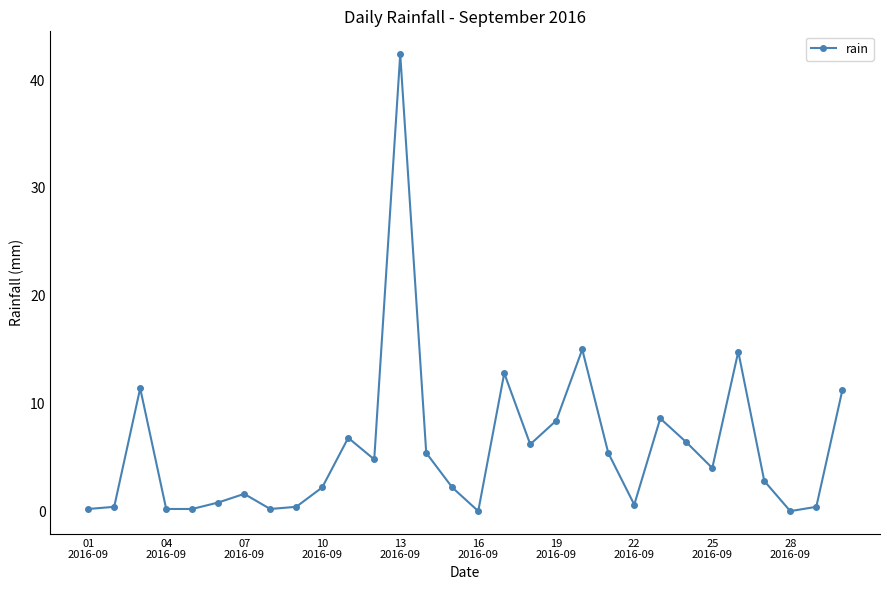

What is the average value?

5.9